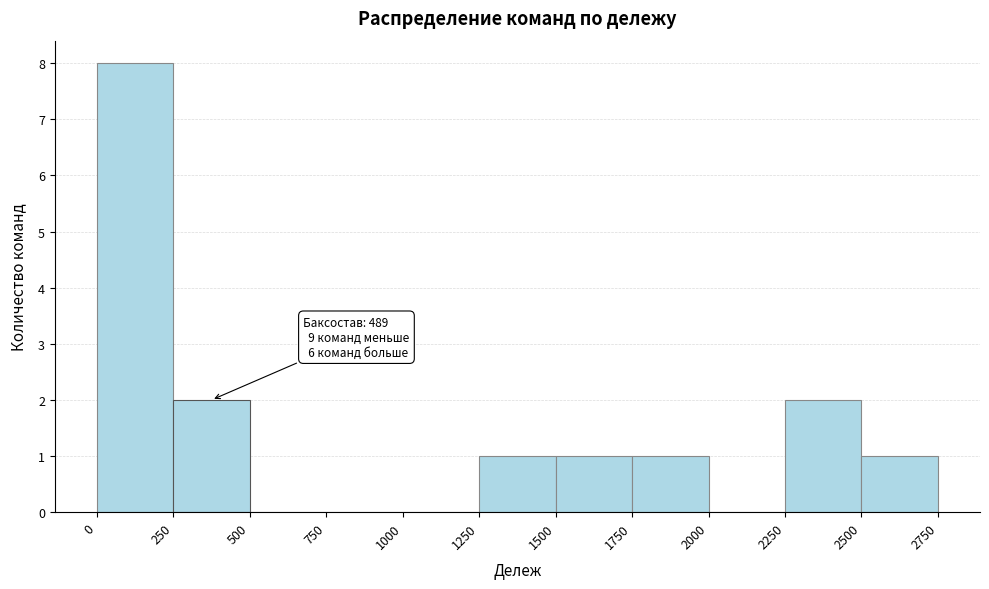

Which range on the x-axis has the tallest bar?

0 to 250